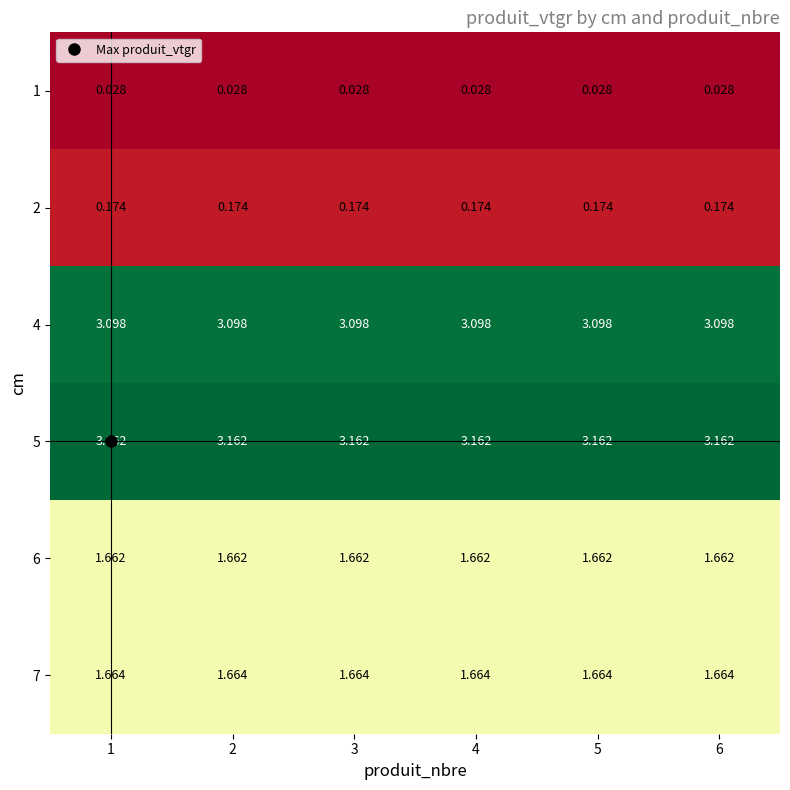

Between 3 and 2, which is larger?

3